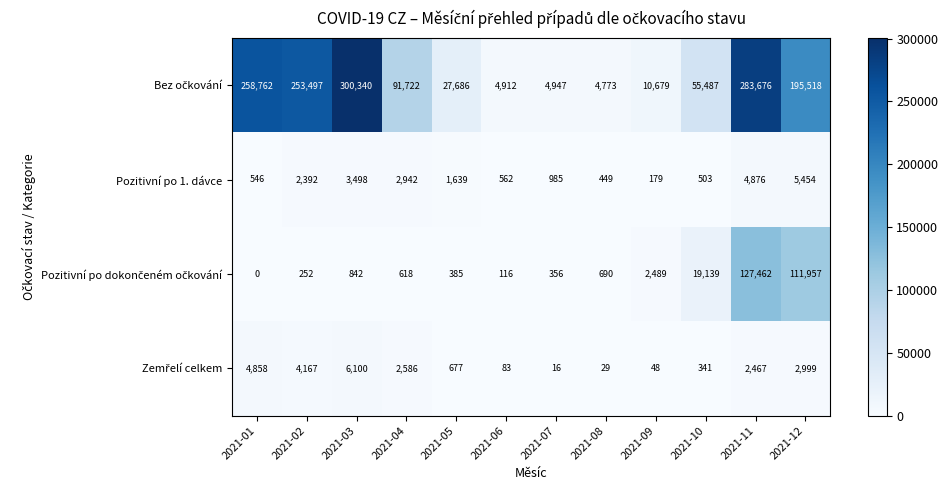

At which category does the chart reach its peak across all series?

2021-03